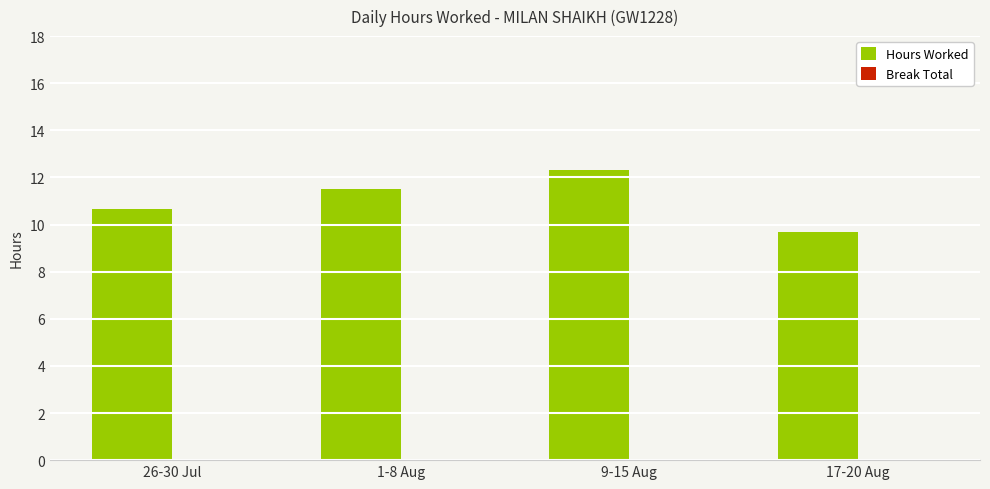

Approximately how many times larger is the value at 17-20 Aug compared to 1-8 Aug?

0.8